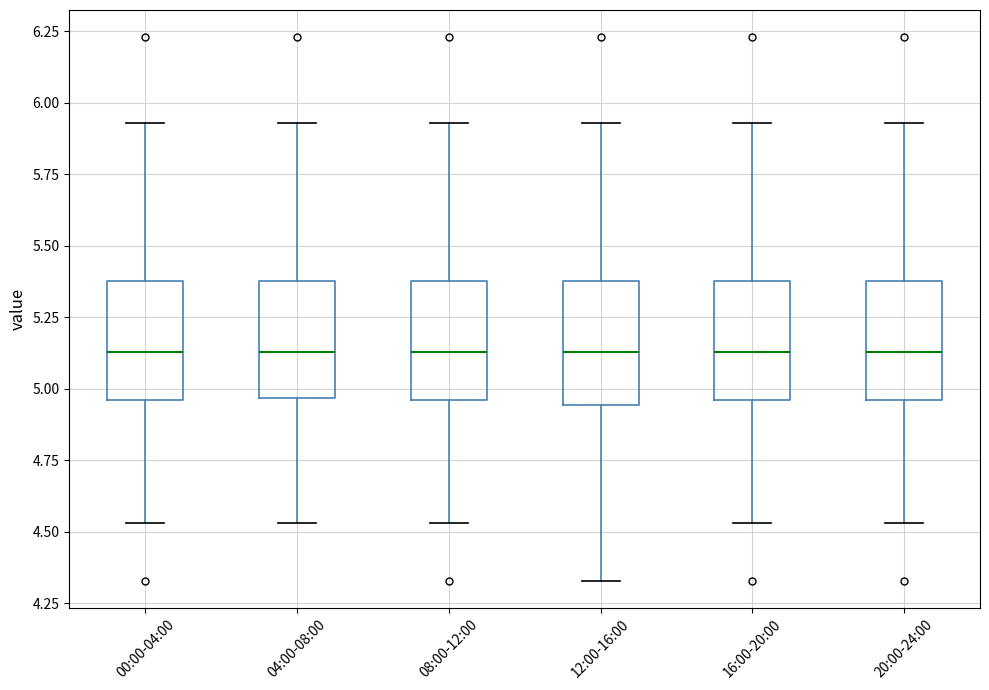

Reading left to right, transcribe this box plot: for each box, give where its median line is, the range the box spans, and where its two whiskers end, as read against the y-axis. The values are not printed on the chart, so give them approximately, as read against the axis.

00:00-04:00: median 5.15, box 4.95 to 5.40, whiskers 4.55 to 5.95
04:00-08:00: median 5.15, box 4.95 to 5.40, whiskers 4.55 to 5.95
08:00-12:00: median 5.15, box 4.95 to 5.40, whiskers 4.55 to 5.95
12:00-16:00: median 5.15, box 4.95 to 5.40, whiskers 4.35 to 5.95
16:00-20:00: median 5.15, box 4.95 to 5.40, whiskers 4.55 to 5.95
20:00-24:00: median 5.15, box 4.95 to 5.40, whiskers 4.55 to 5.95